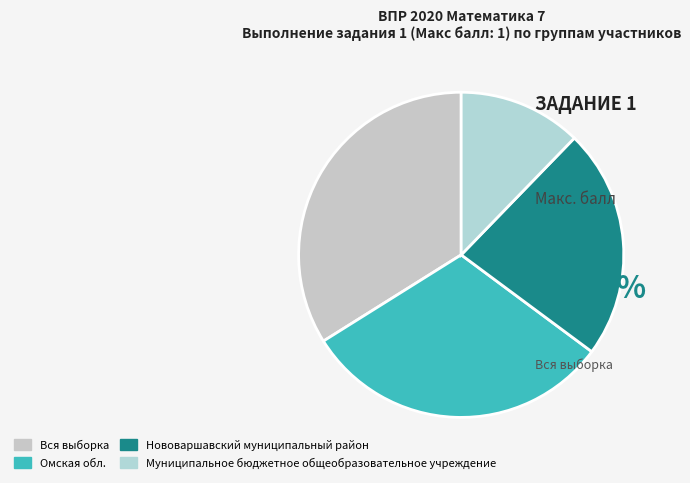

To the nearest percent, what is the difference between the Муниципальное бюджетное общеобразовательное учреждение and Омская обл. slice percentages?

19%